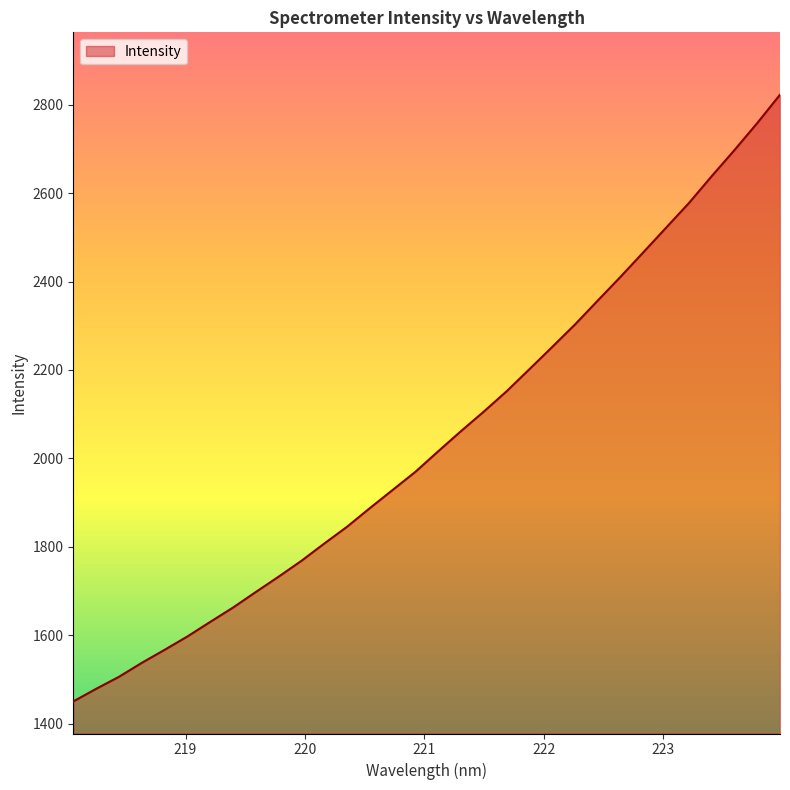

What is the maximum value shown in the chart?

2822.7